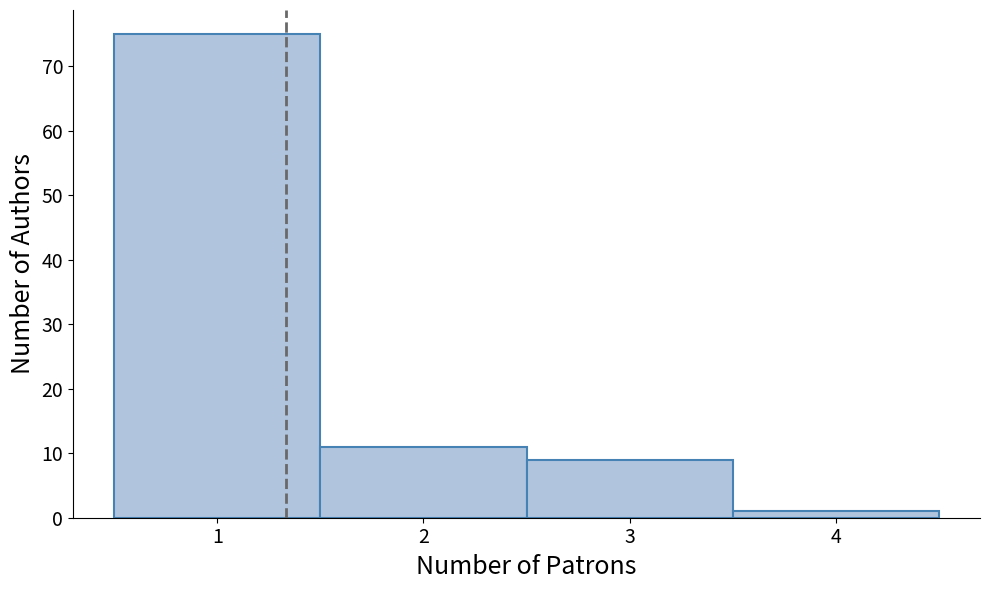

How tall is the bar that spans 0.5 to 1.5 on the x-axis? The values are not printed on the chart, so give them approximately, as read against the axis.

75